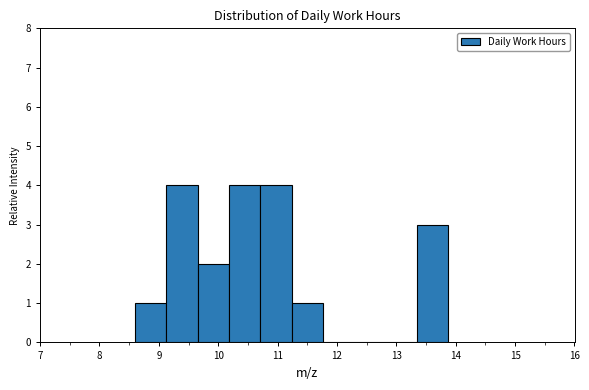

How tall is the bar that spans 11.2 to 11.8 on the x-axis? Neither the bar edges nor the heights are printed on the chart, so give them approximately, as read against the axes.

1